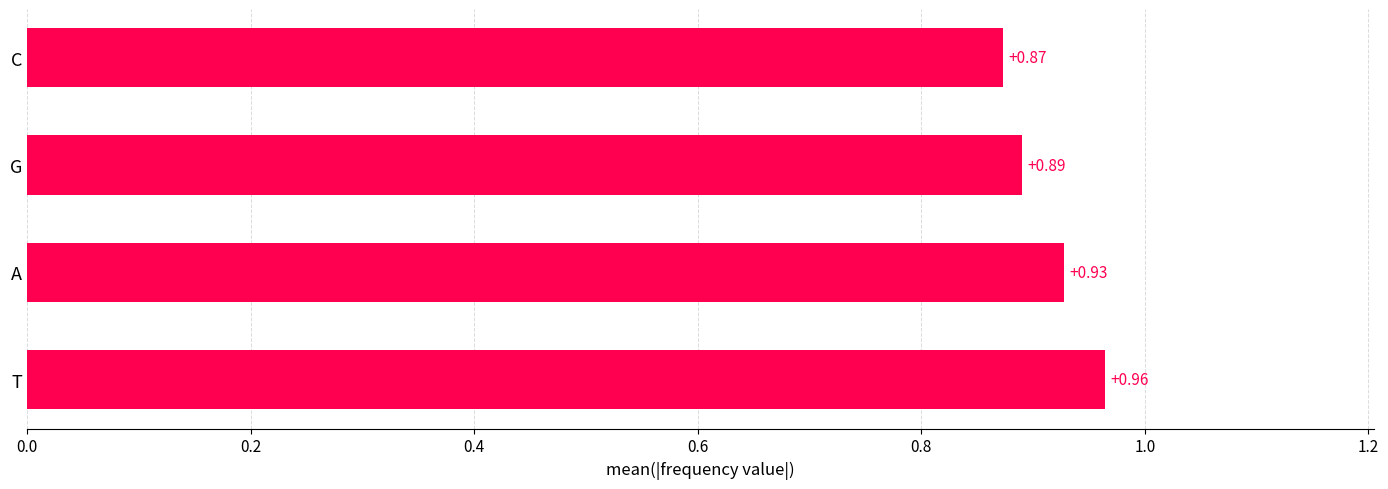

List the labels in order of value, largest first.

T, A, G, C